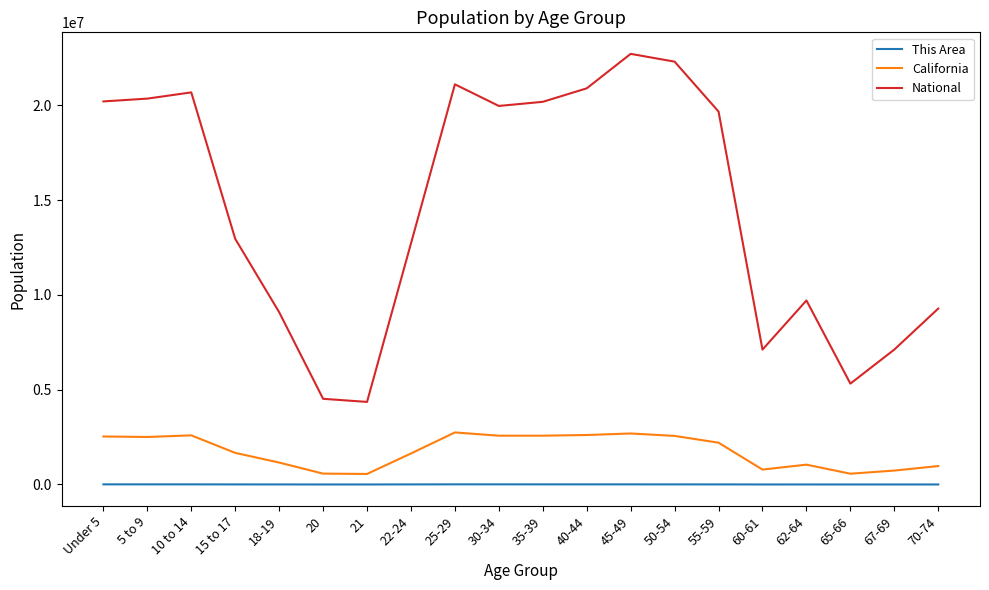

At 45-49, list the series in order from smallest to largest.

This Area, California, National